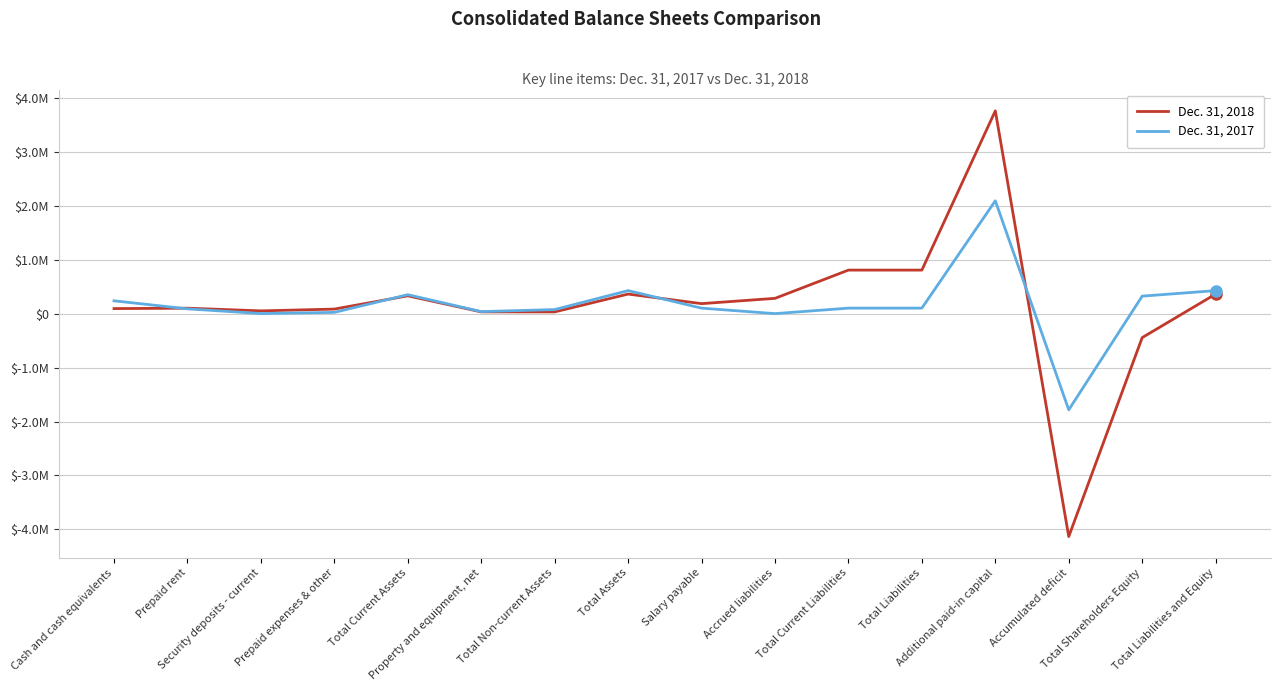

Reading left to right, transcribe all the data shown in this chart.

Dec. 31, 2018: 93625	101298	51107	84430	330460	32428	32428	362888	185434	283496	807173	807173	3759008	-4132069	-444285	362888
Dec. 31, 2017: 237561	88804	1553	23360	351278	37553	75428	426706	101937	334	102271	102271	2092140	-1783067	324435	426706